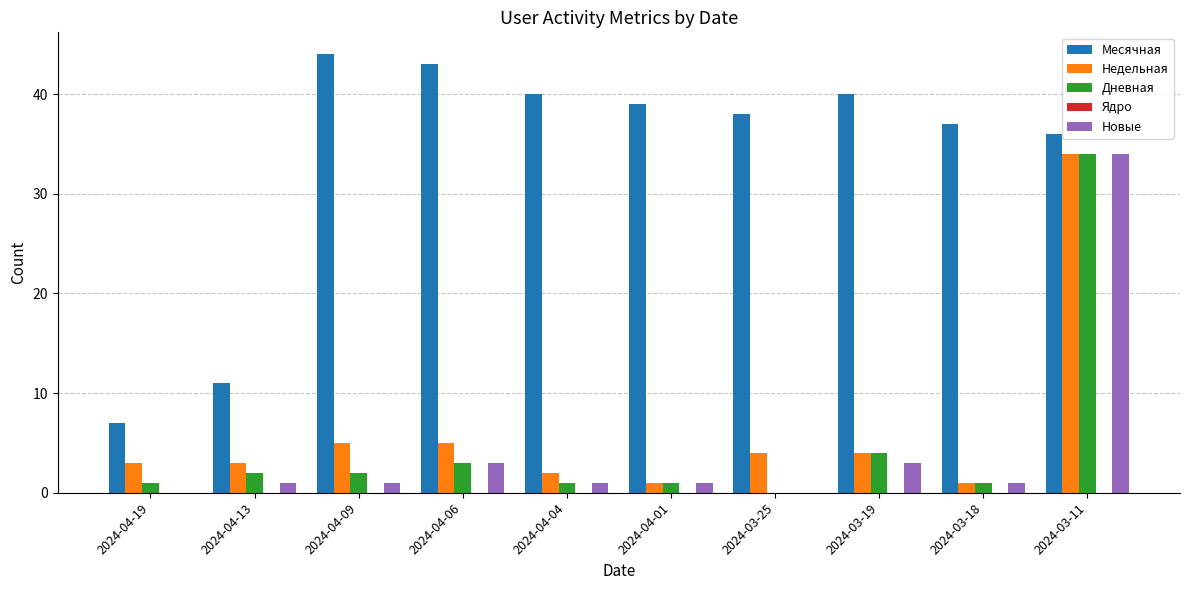

The value of Месячная at 2024-04-01 is 19. True or false?

False